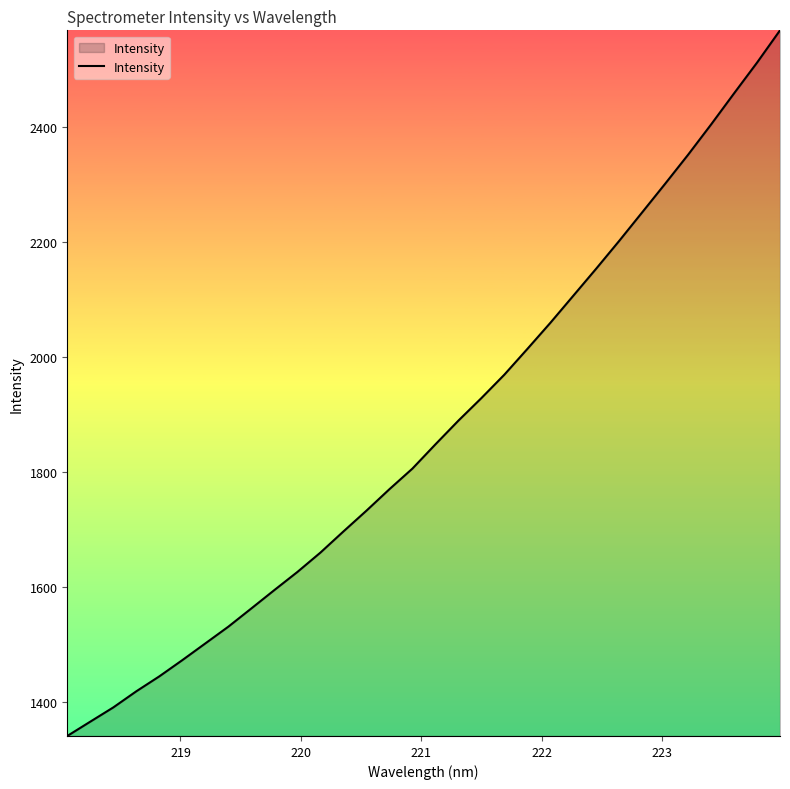

What is the smallest value displayed?

1341.0